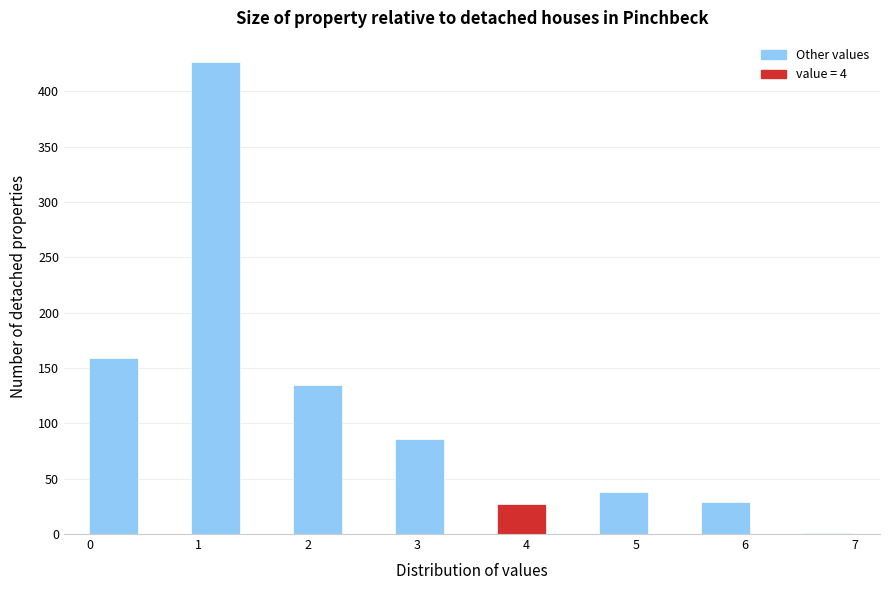

Reading left to right, transcribe this chart: for each bar, give the range it covers on the x-axis and its height. Neither the bar edges nor the heights are printed on the chart, so give them approximately, as read against the axes.

0.0 to 0.5: 160
0.5 to 0.9: 0
0.9 to 1.4: 425
1.4 to 1.9: 0
1.9 to 2.3: 135
2.3 to 2.8: 0
2.8 to 3.3: 85
3.3 to 3.7: 0
3.7 to 4.2: 25
4.2 to 4.7: 0
4.7 to 5.1: 40
5.1 to 5.6: 0
5.6 to 6.1: 30
6.1 to 6.5: 0
6.5 to 7.0: under 5